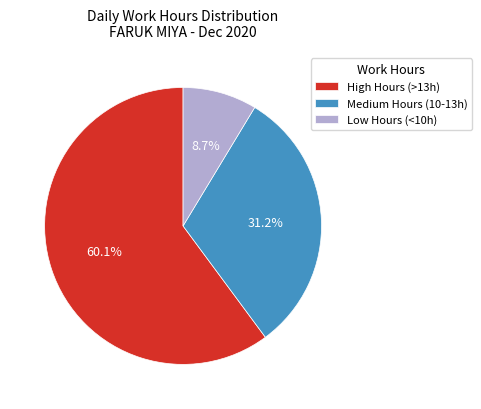

What is the total percentage of Medium Hours (10-13h) and High Hours (>13h)?

91.3%